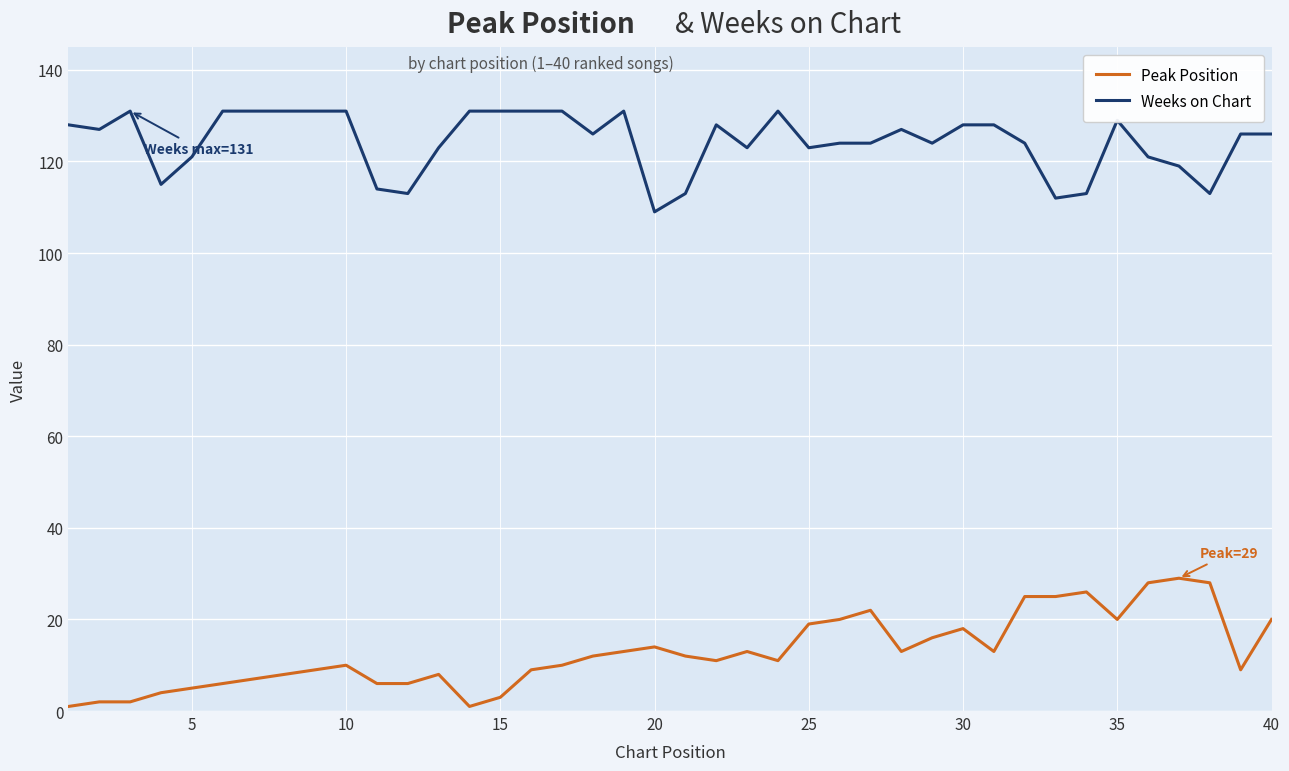

What is the lowest value of the Weeks on Chart series?

109